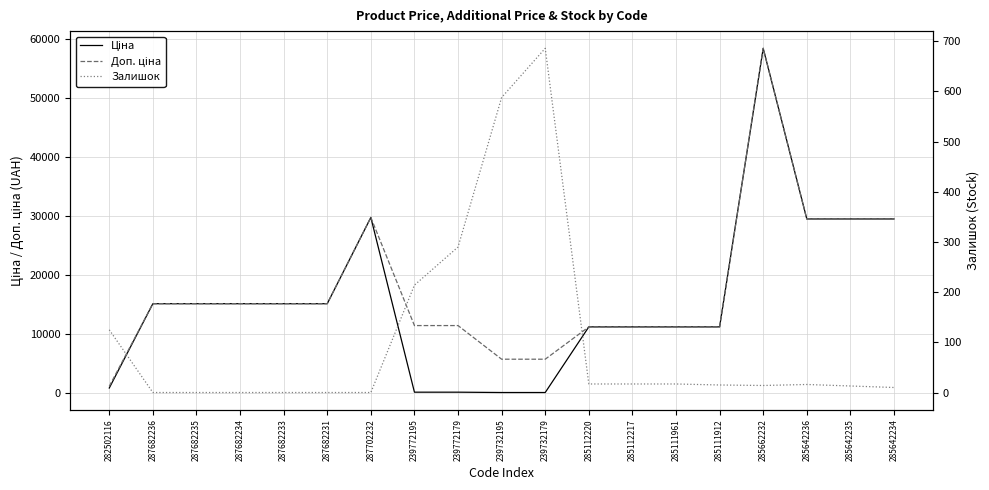

At which label is Ціна closest to 29241?

285642236